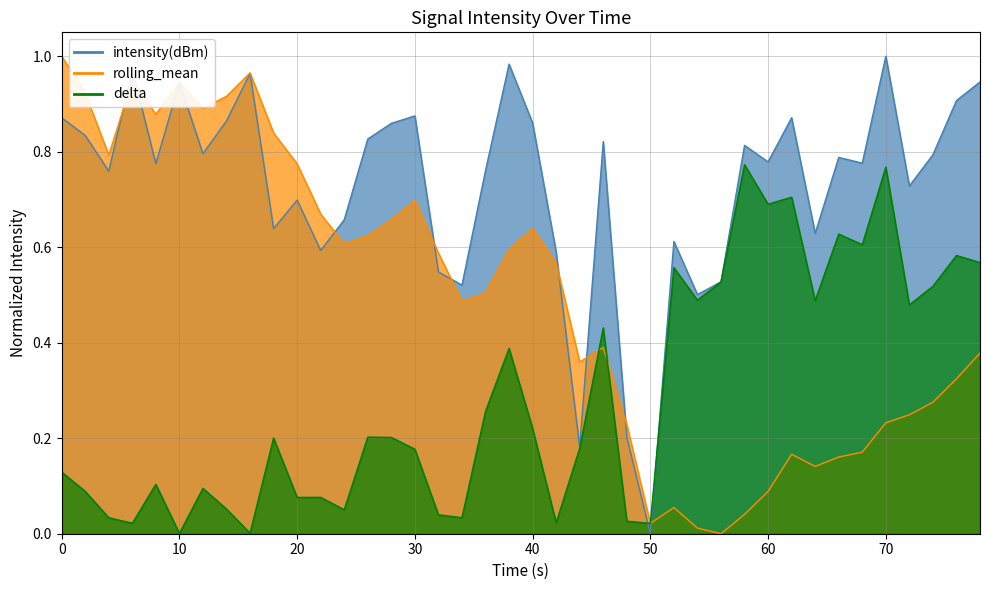

How many values in rolling_mean are above zero?

39